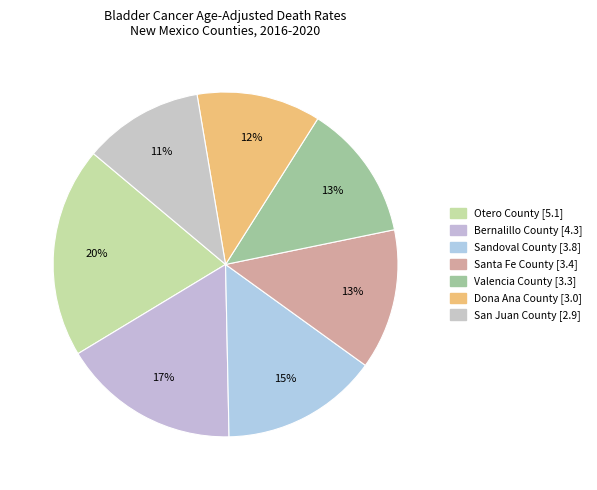

Rank the categories by value from highest to lowest.

Otero County, Bernalillo County, Sandoval County, Santa Fe County, Valencia County, Dona Ana County, San Juan County